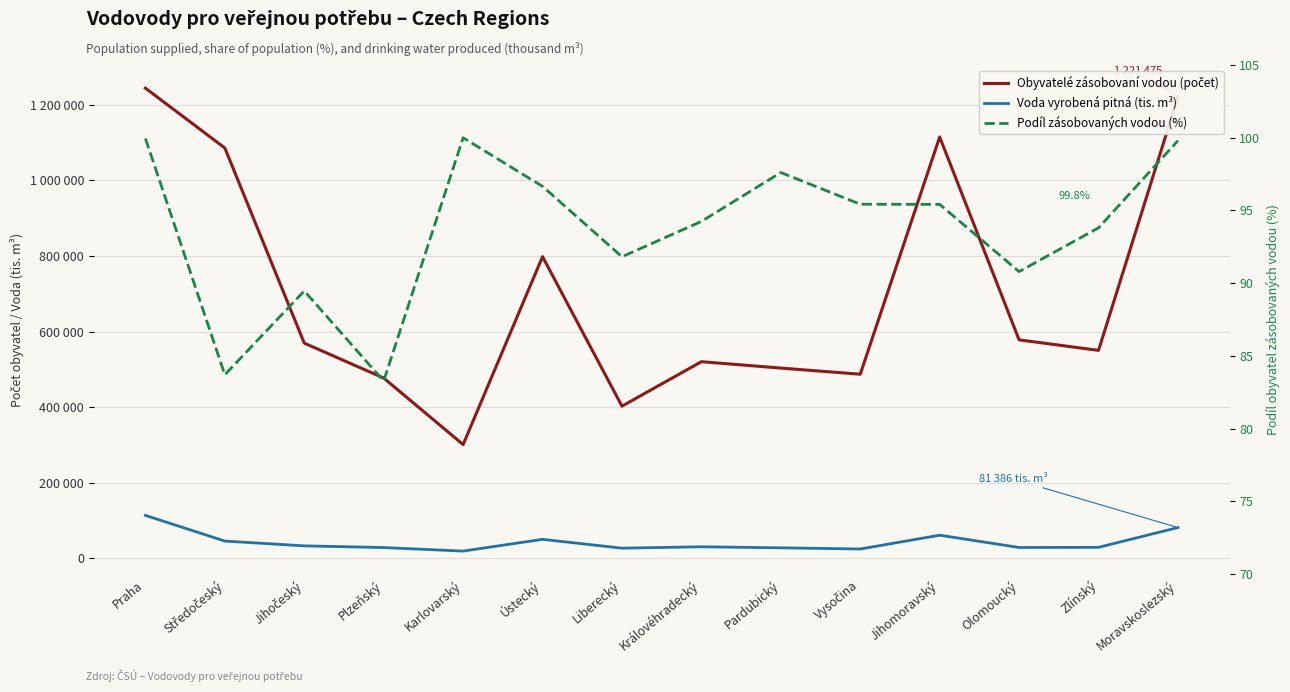

Rank the series by their maximum value, from highest to lowest.

Obyvatelé zásobovaní vodou (počet), Voda vyrobená pitná (tis. m³), Podíl zásobovaných vodou (%)